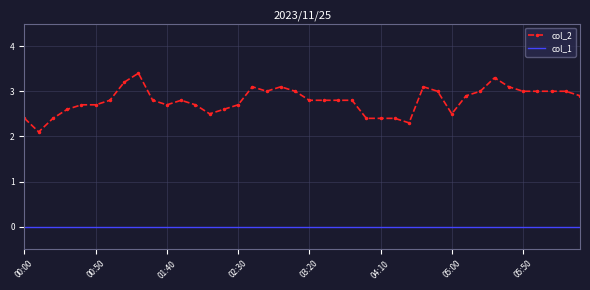

Which series has the largest total across all categories?

col_2